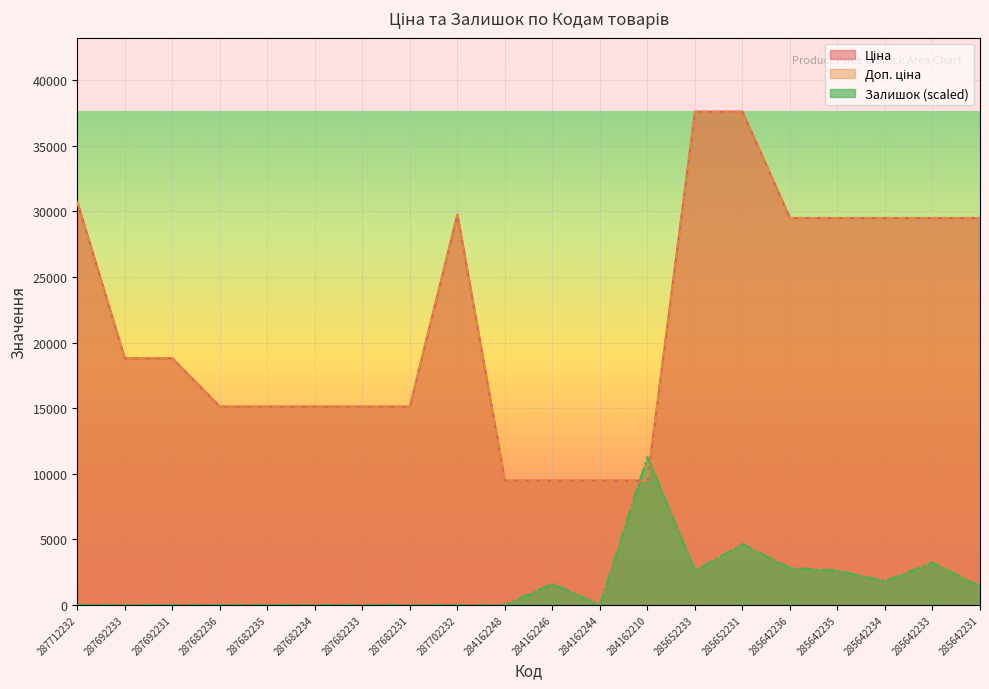

What is the average value of the Доп. ціна series?

21711.1